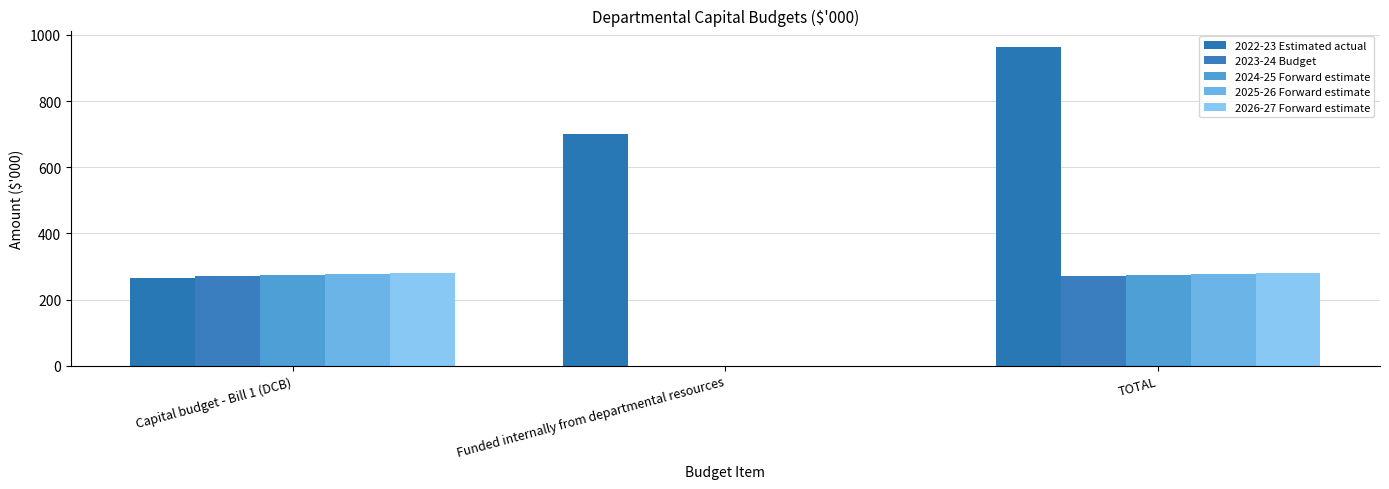

What is the label of the 1st bar from the right?

TOTAL